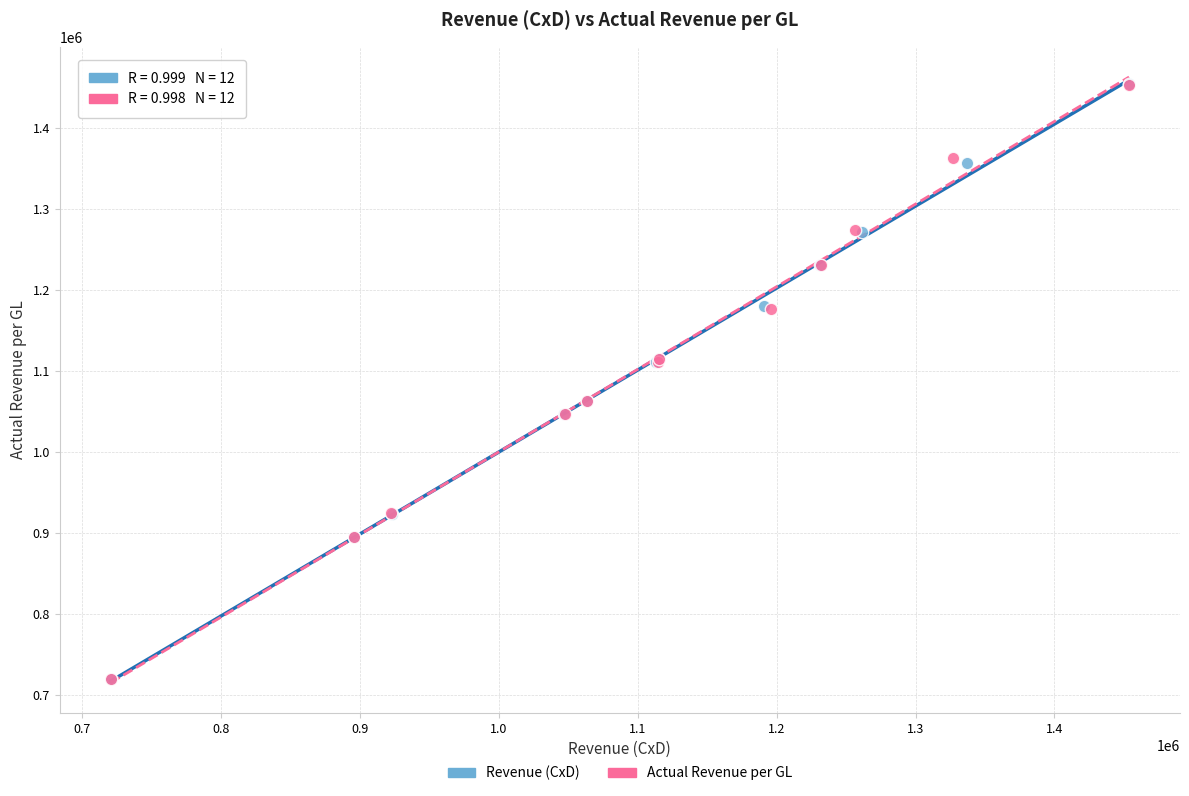

Which series has the widest spread of Y values?

Revenue (CxD)